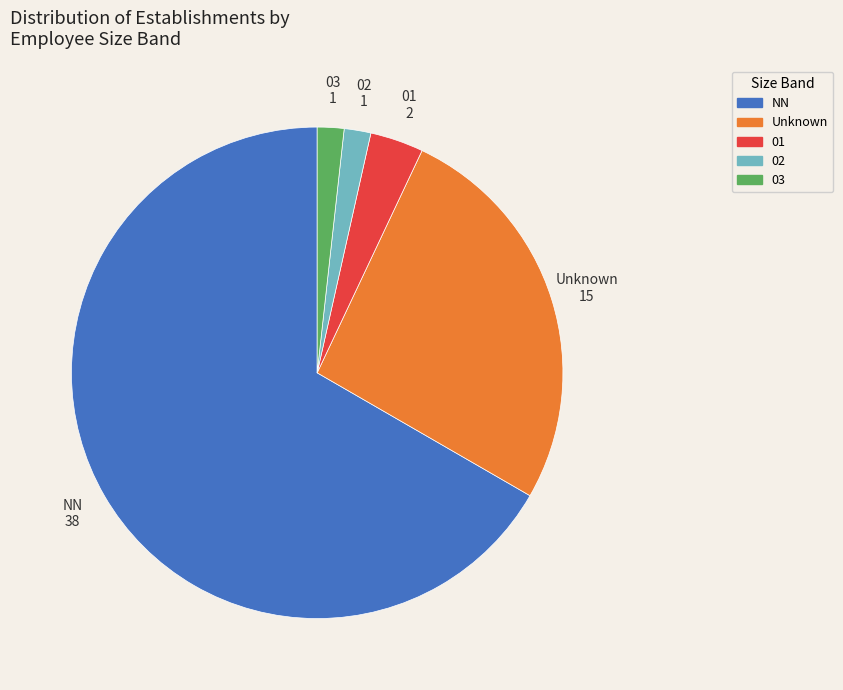

Does any single category account for the majority?

Yes